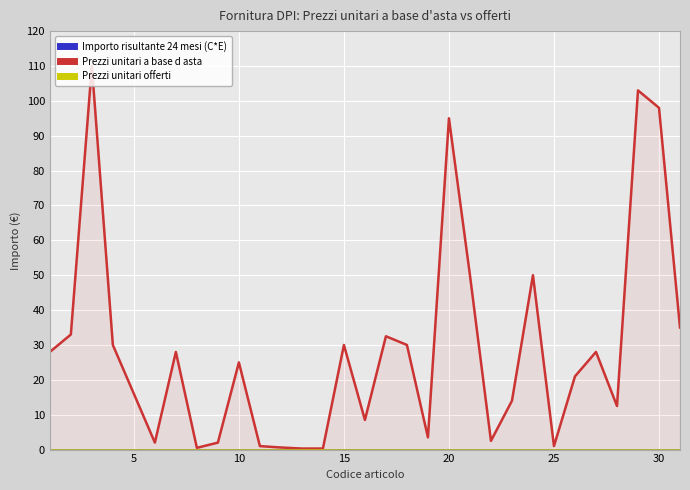

Is the value of Prezzi unitari a base d asta at 29 greater than the value of Importo risultante 24 mesi (C*E) at 28?

Yes